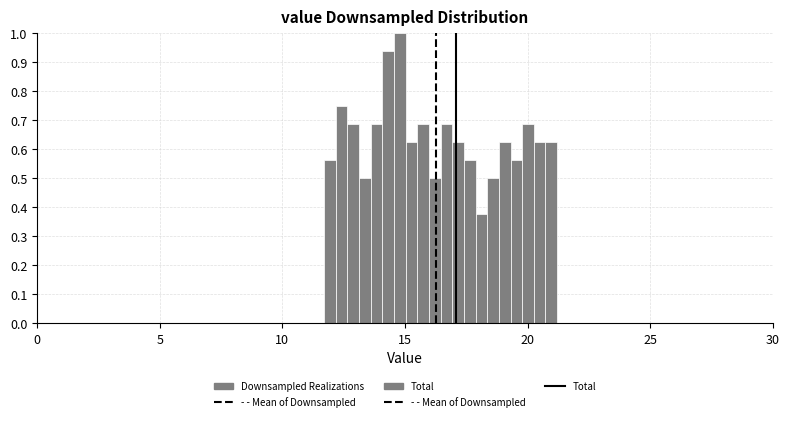

Read against the x-axis, roughly where is the centre of the tallest bar?

15.0